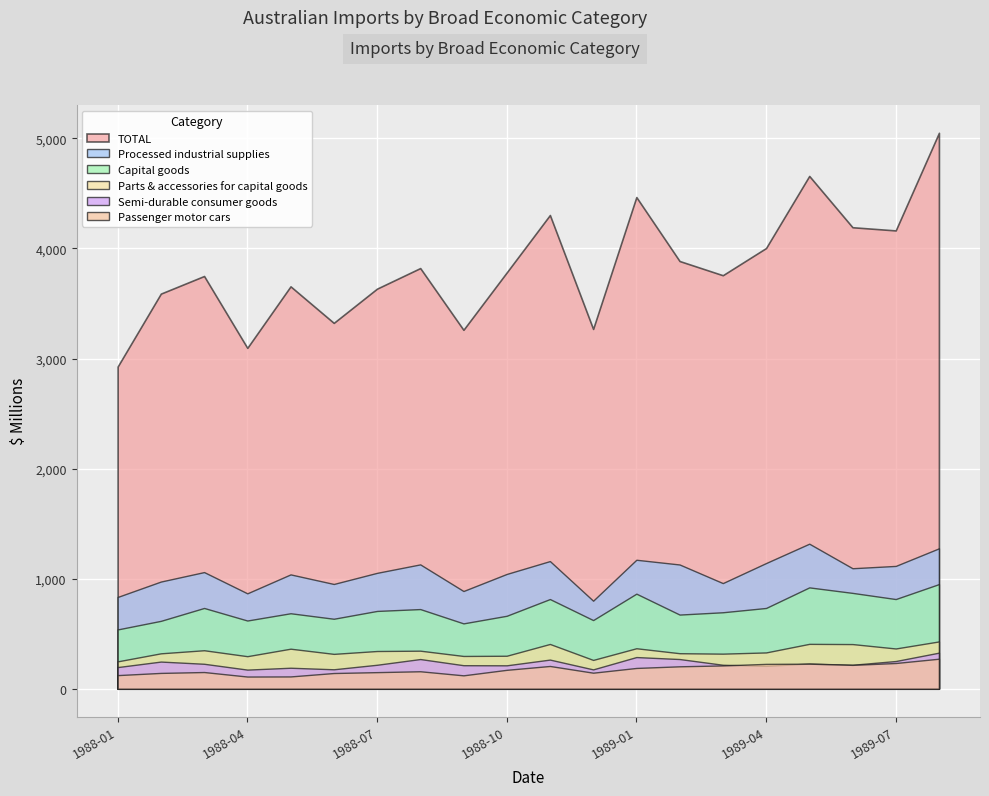

True or false: Passenger motor cars and Capital goods cross at least once.

False